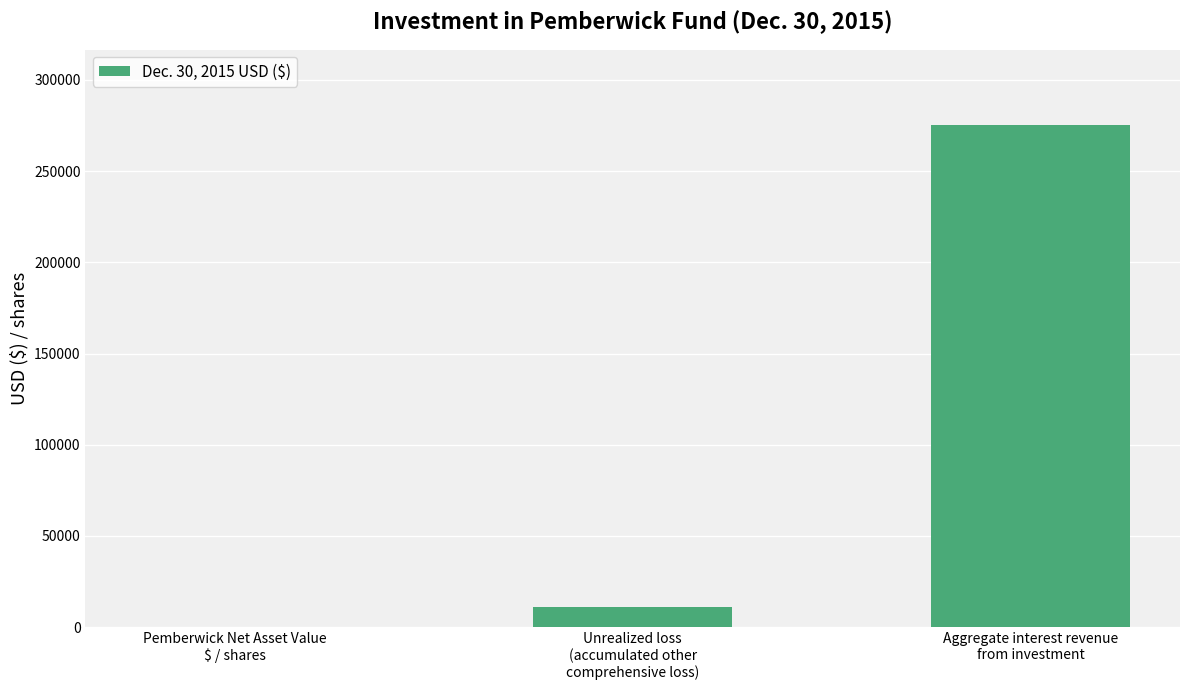

Which category has the highest value across all series?

Aggregate interest revenue
from investment